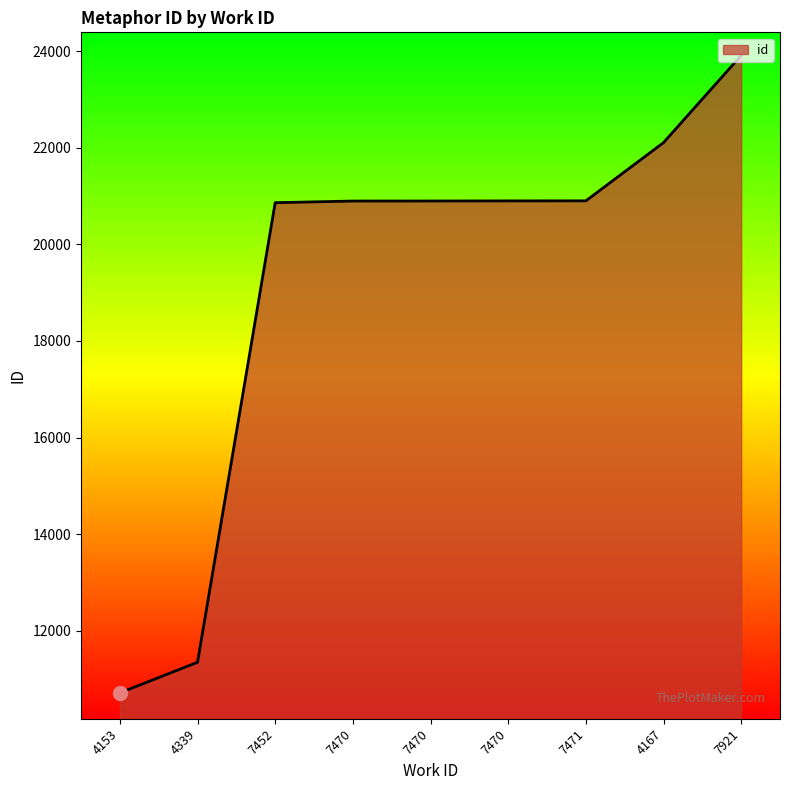

How many lines are shown in the chart?

1